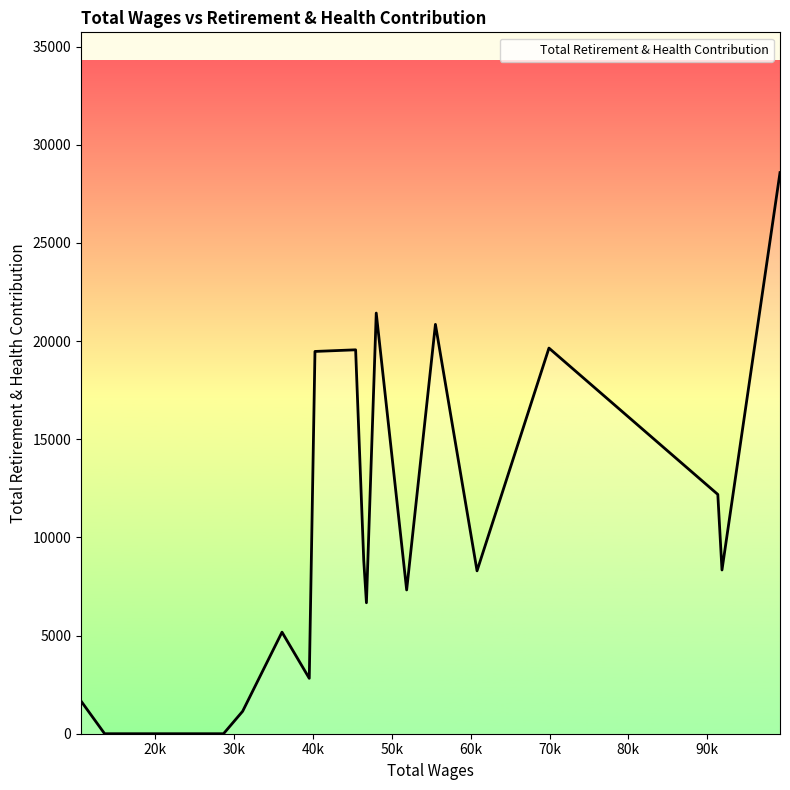

What is the maximum value shown in the chart?

28581